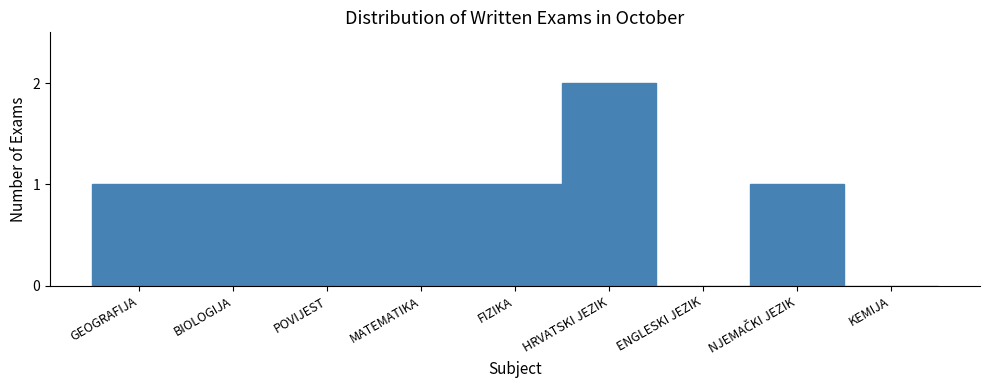

What is the sum of all values?

8